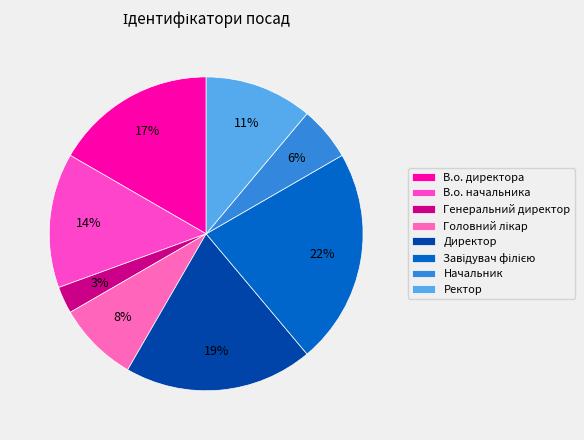

Rank the categories by value from highest to lowest.

Завідувач філією, Директор, В.о. директора, В.о. начальника, Ректор, Головний лікар, Начальник, Генеральний директор